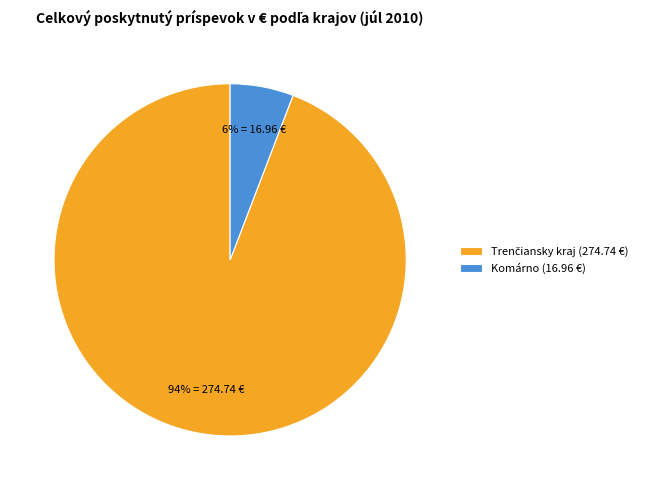

Is there any slice that represents more than half of the pie?

Yes